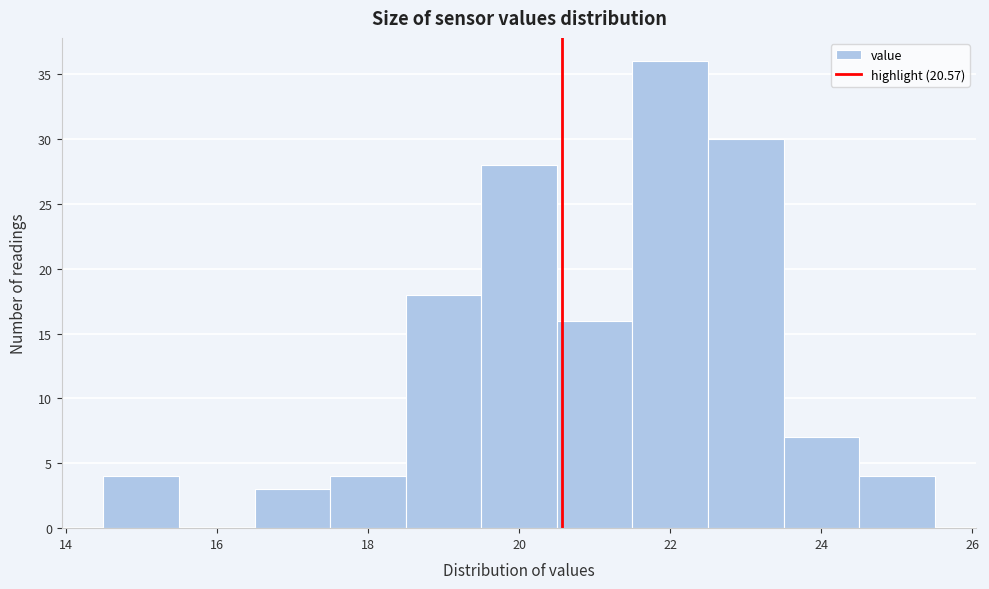

Reading left to right, list every bar in this chart as the range it spans on the x-axis followed by its height. Neither the bar edges nor the heights are printed on the chart, so give them approximately, as read against the axes.

14.5 to 15.5: 4
15.5 to 16.5: 0
16.5 to 17.5: 3
17.5 to 18.5: 4
18.5 to 19.5: 18
19.5 to 20.5: 28
20.5 to 21.5: 16
21.5 to 22.5: 36
22.5 to 23.5: 30
23.5 to 24.5: 7
24.5 to 25.5: 4